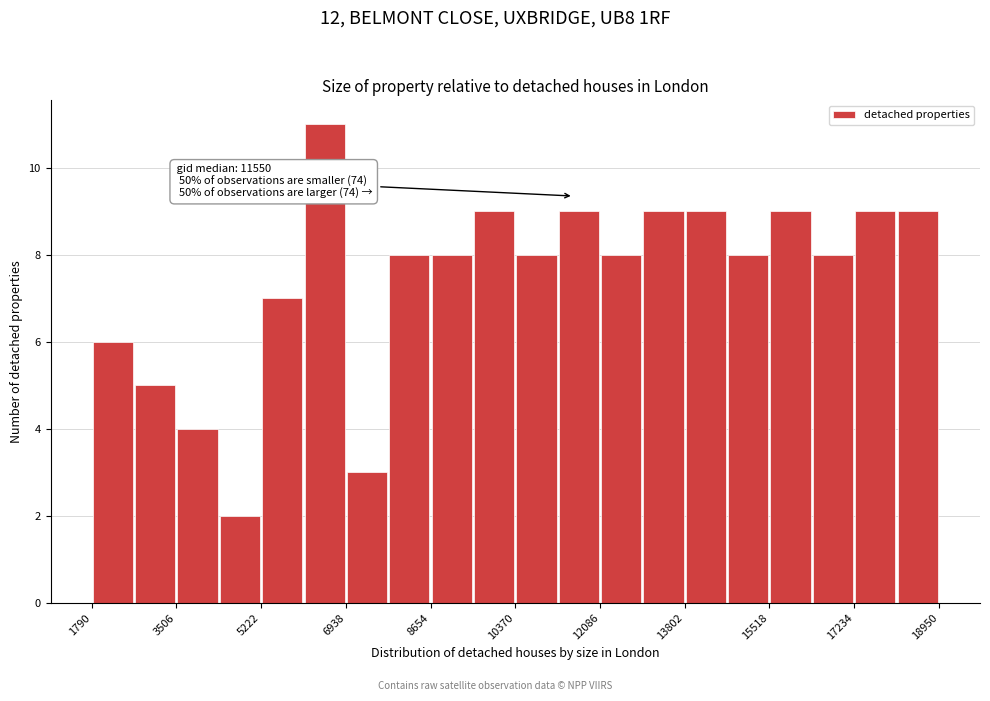

Over which range of the x-axis is the bar tallest?

6000 to 7000